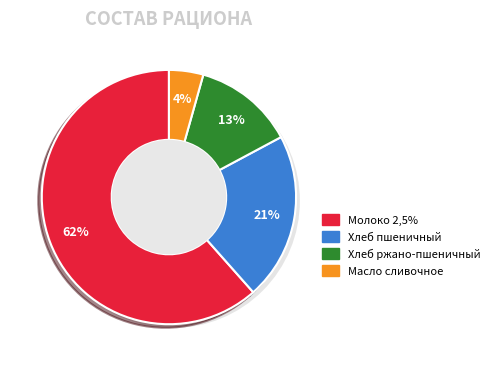

To the nearest percent, what portion does Масло сливочное represent?

4%